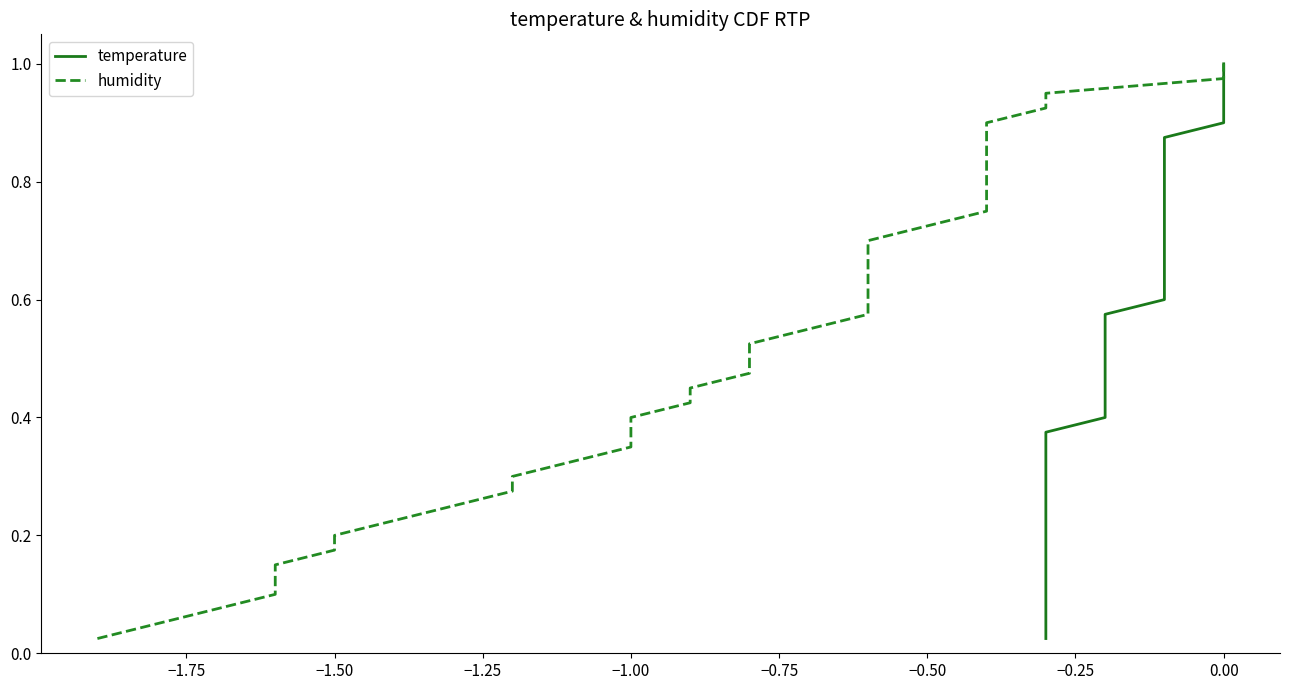

Does the chart have visible grid lines?

No